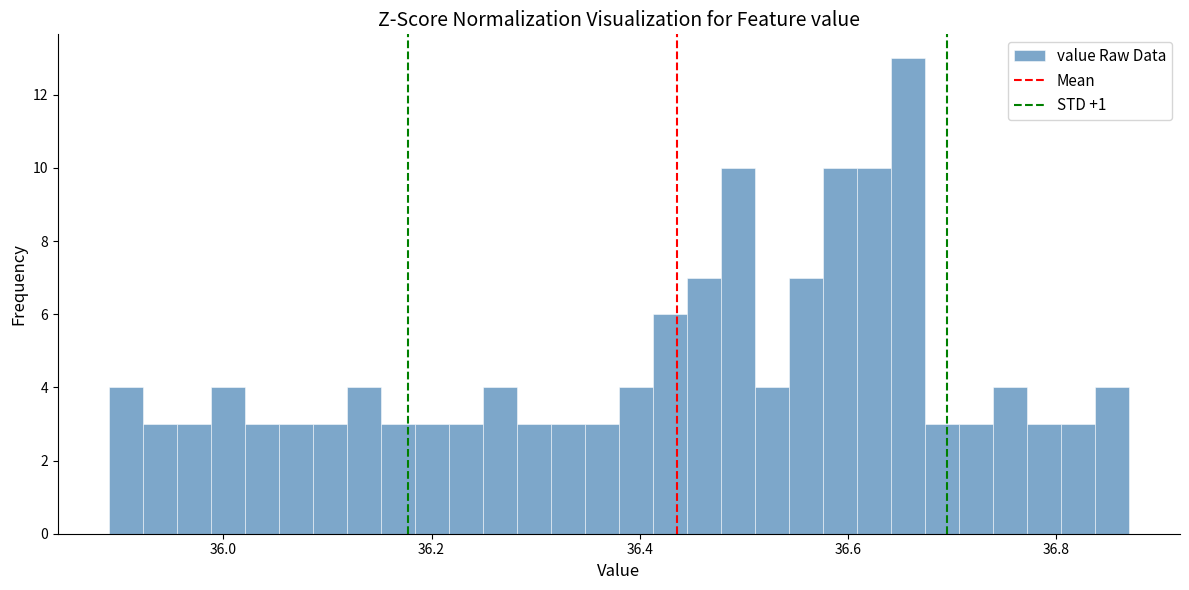

Around what value on the x-axis is the tallest bar? Give the approximate position of its centre, as read against the axis.

36.66